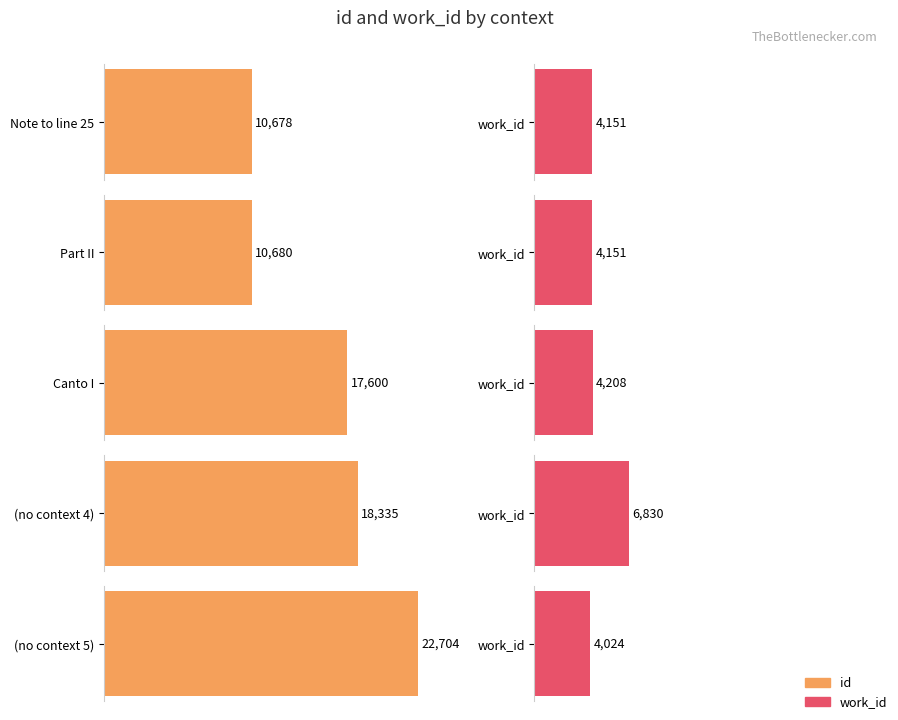

What is the sum of the id values at  and Canto I?

40304